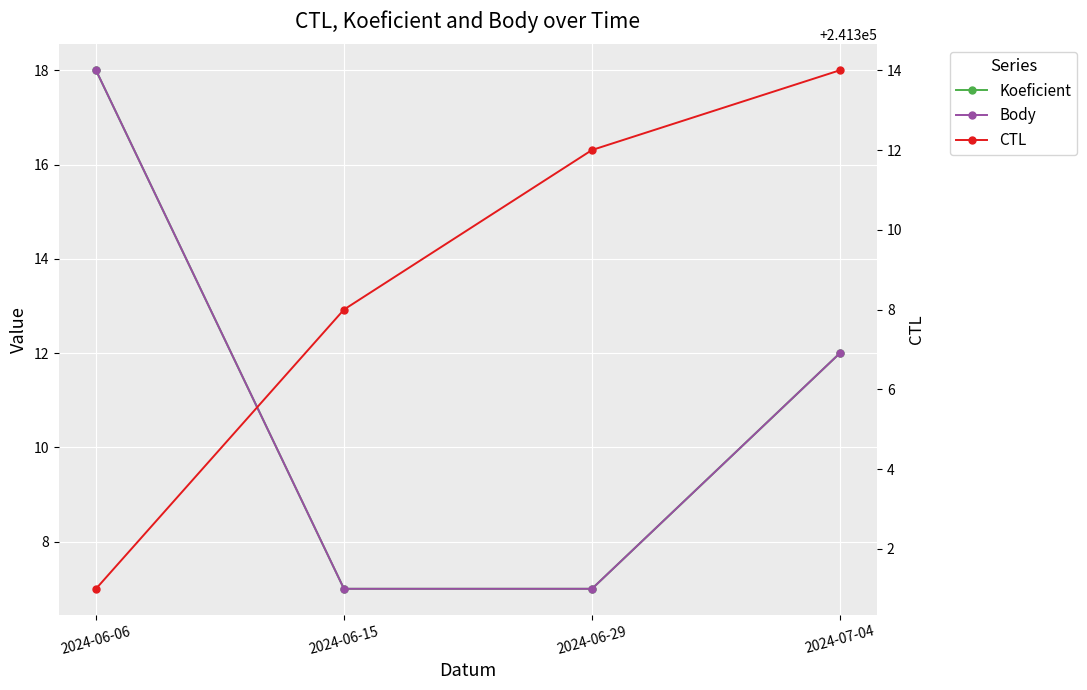

Where does the Body series first go above 12?

2024-06-06